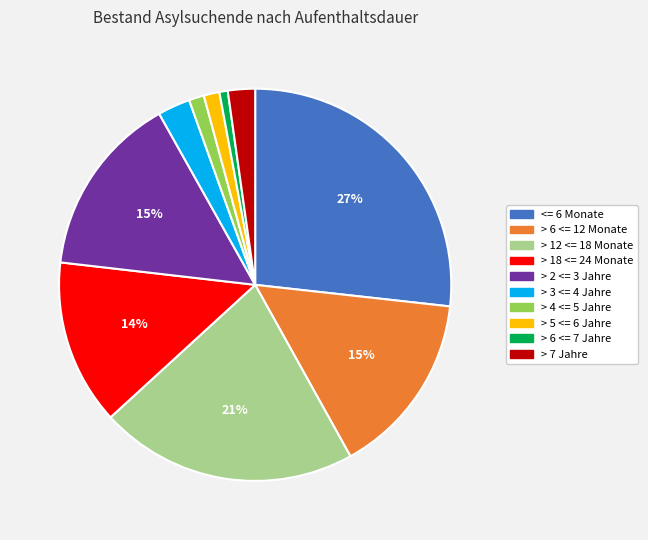

Is it true that > 7 Jahre is 2% of the pie?

True